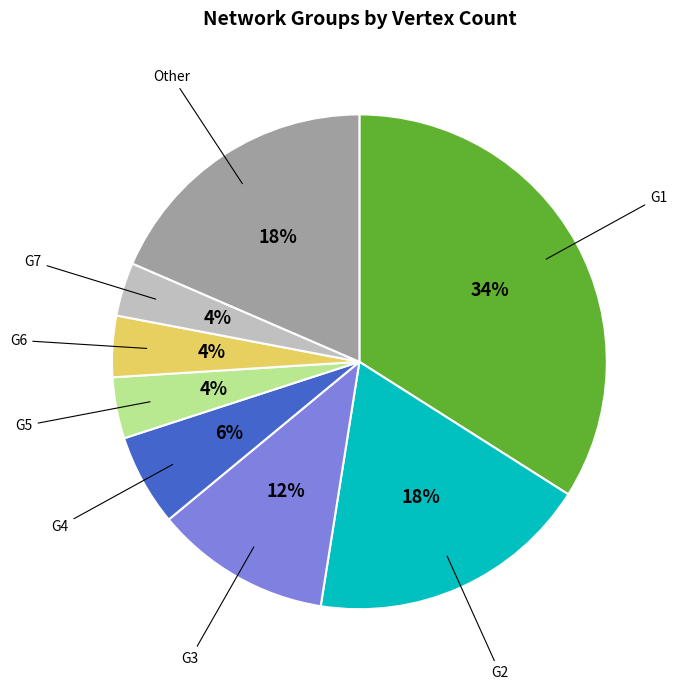

Does any single category account for the majority?

No